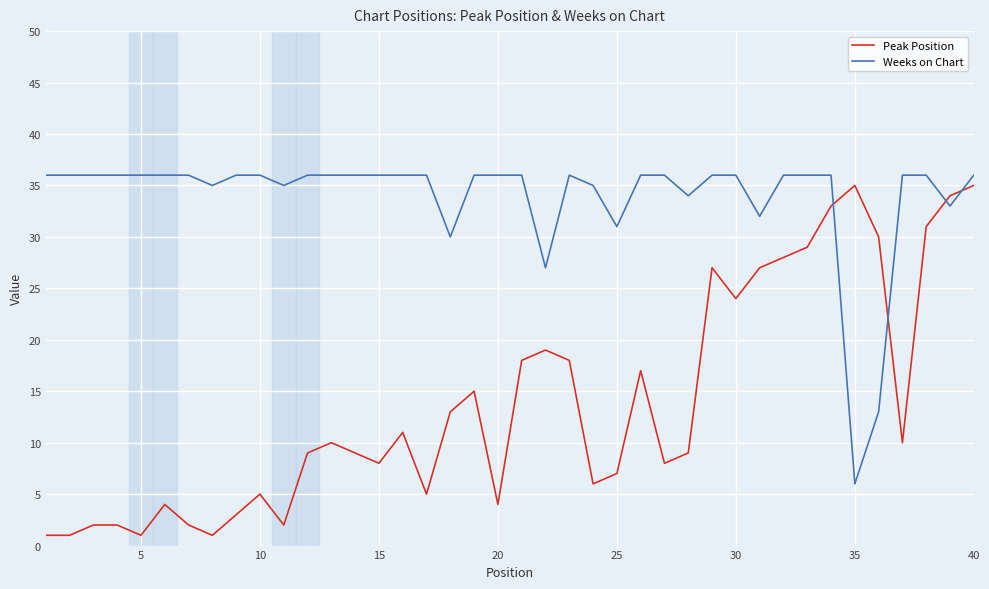

Which series has the largest total across all categories?

Weeks on Chart